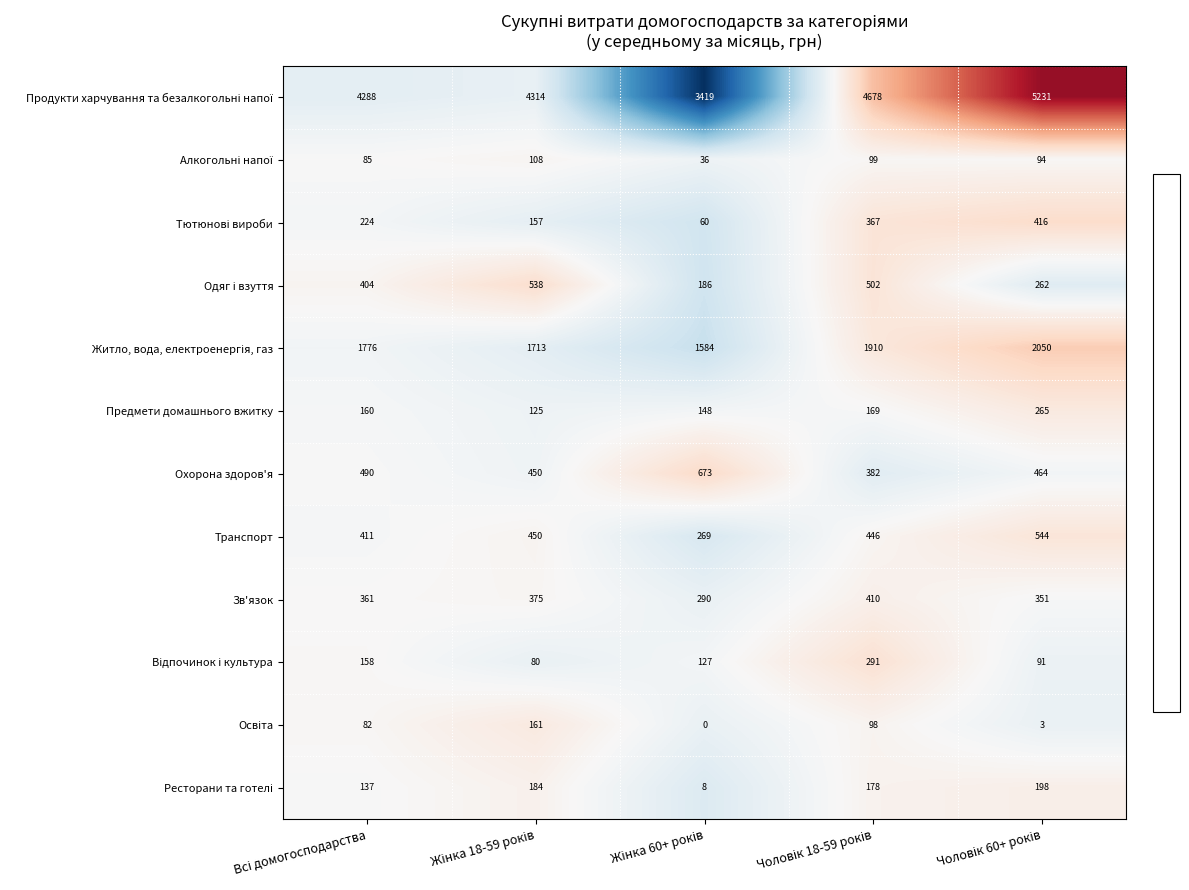

What is the difference between the maximum and second lowest values in the Предмети домашнього вжитку series?

117